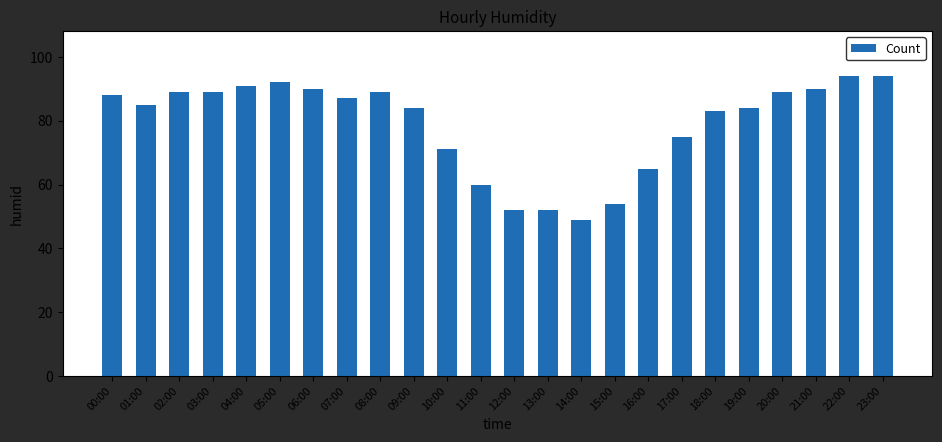

What is the approximate value at 03:00, to the nearest 5?

90